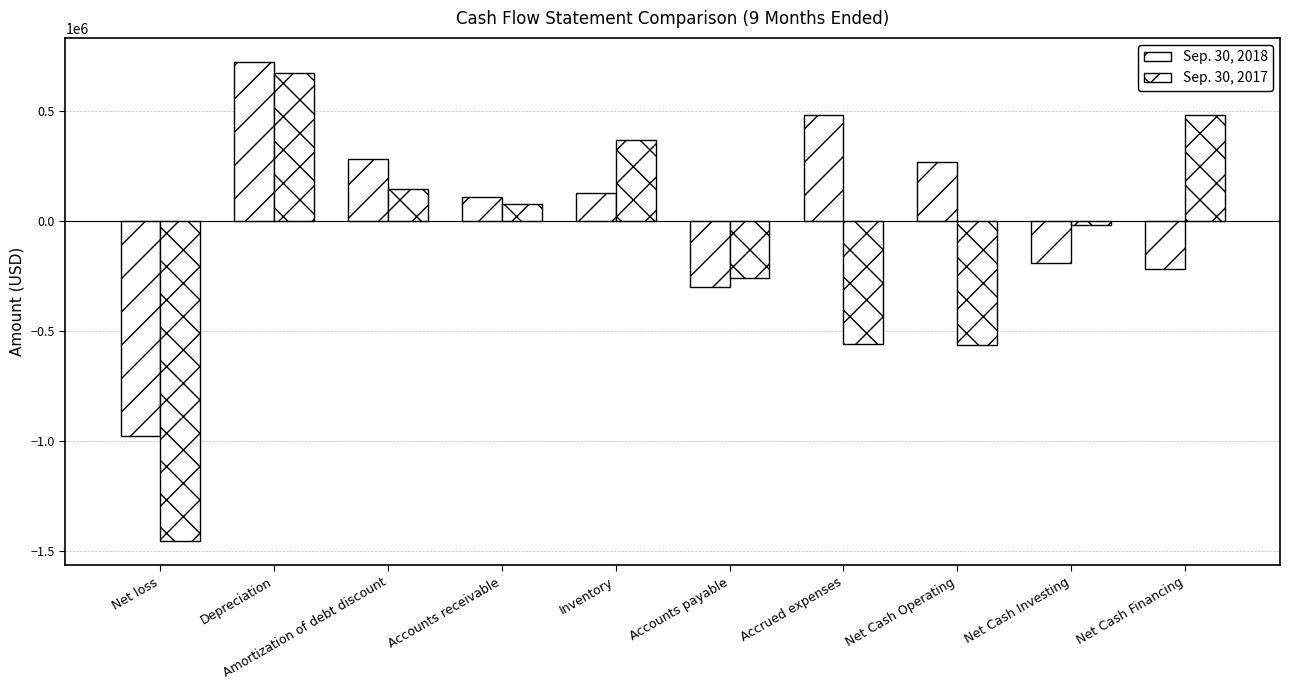

How many distinct data groups are displayed?

2